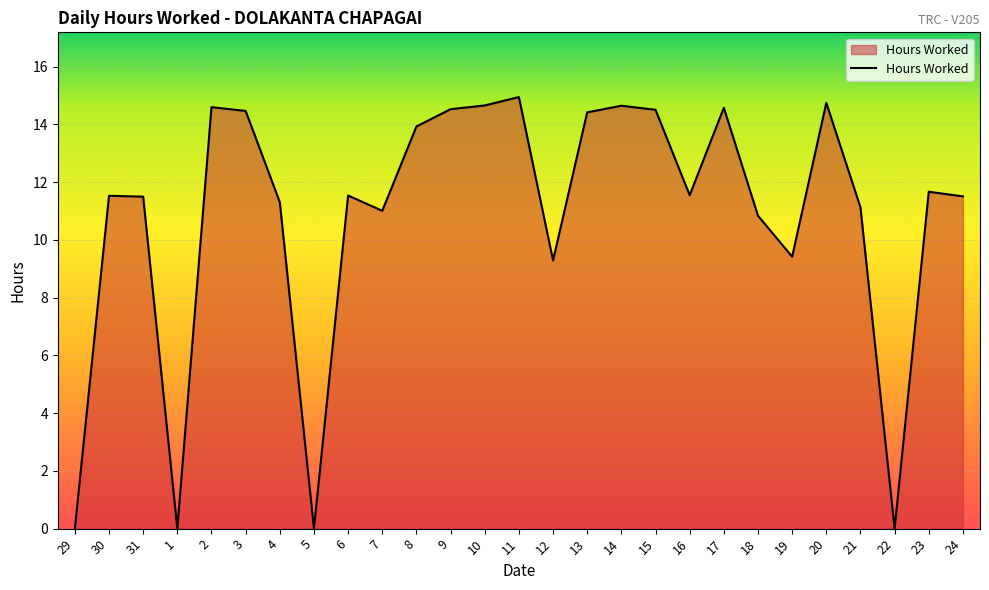

What is the sum of the values at 30 and 12?

20.8